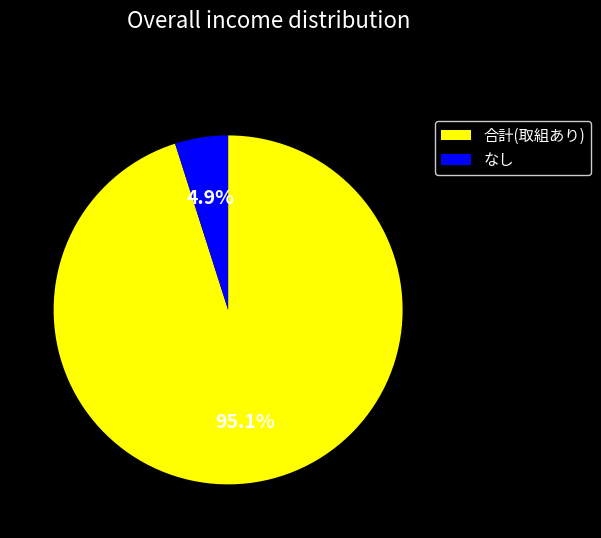

What portion of the pie excludes なし?

95.1%